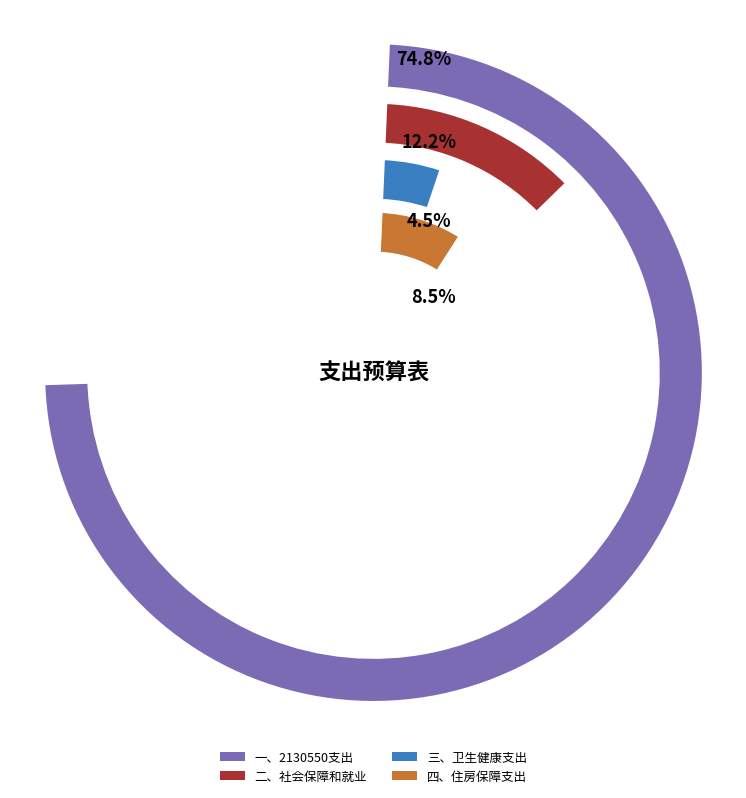

Count the number of slices in the pie.

4